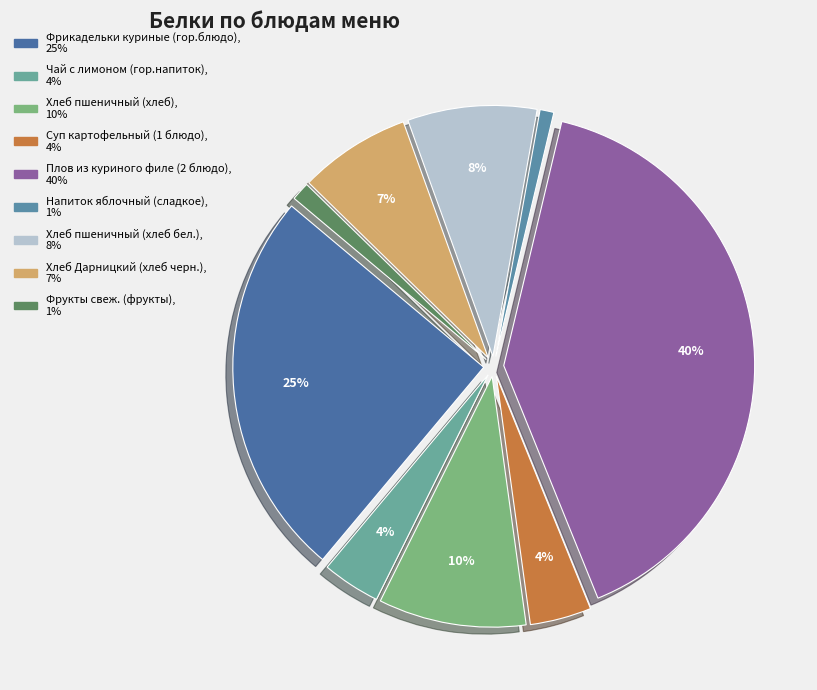

Rank the categories by value from lowest to highest.

Напиток яблочный (сладкое), Фрукты свеж. (фрукты), Чай с лимоном (гор.напиток), Суп картофельный (1 блюдо), Хлеб Дарницкий (хлеб черн.), Хлеб пшеничный (хлеб бел.), Хлеб пшеничный (хлеб), Фрикадельки куриные (гор.блюдо), Плов из куриного филе (2 блюдо)